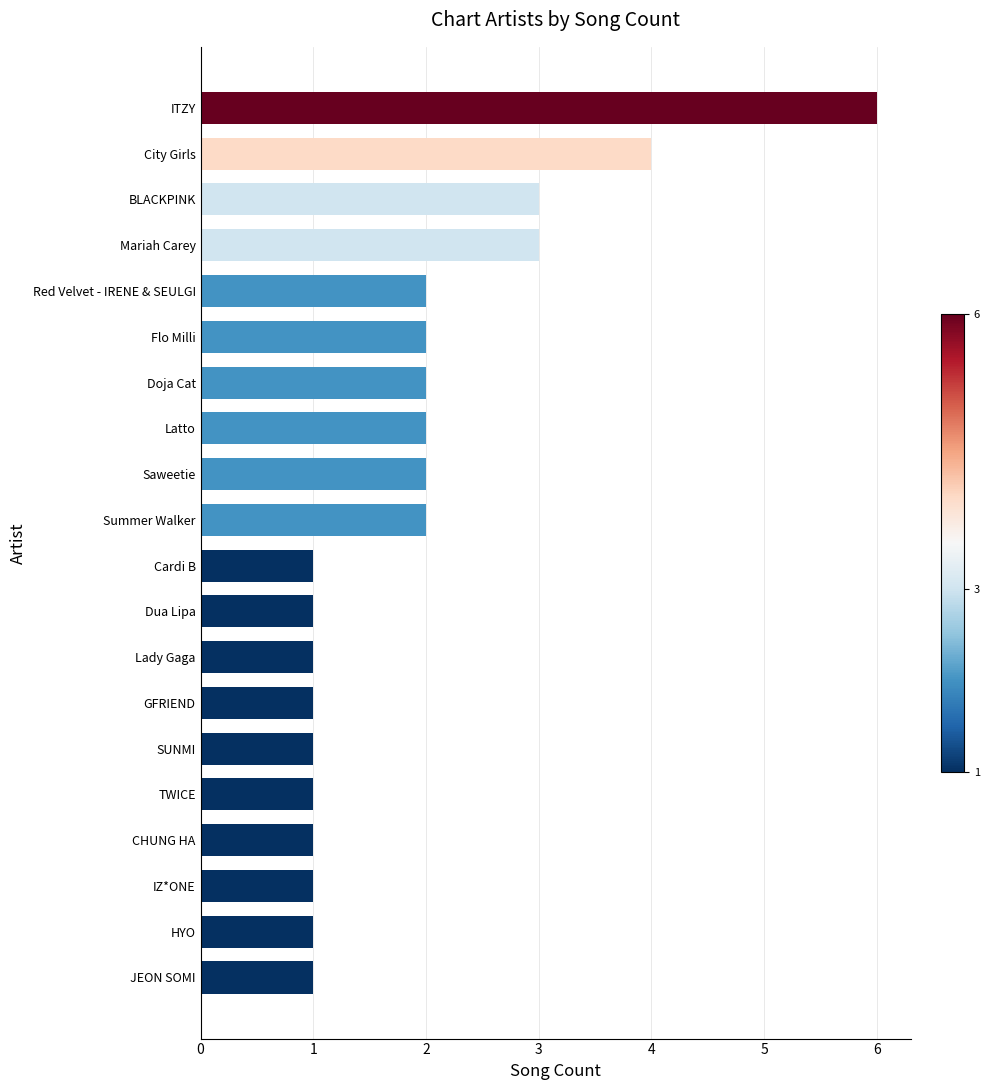

What is the difference between the maximum and minimum values?

5